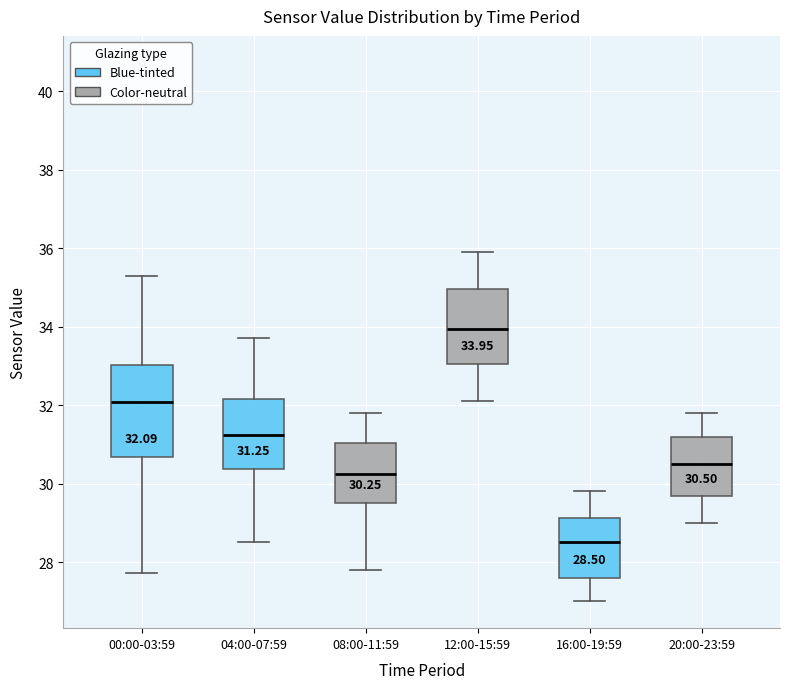

Which box's median line is the highest?

12:00-15:59